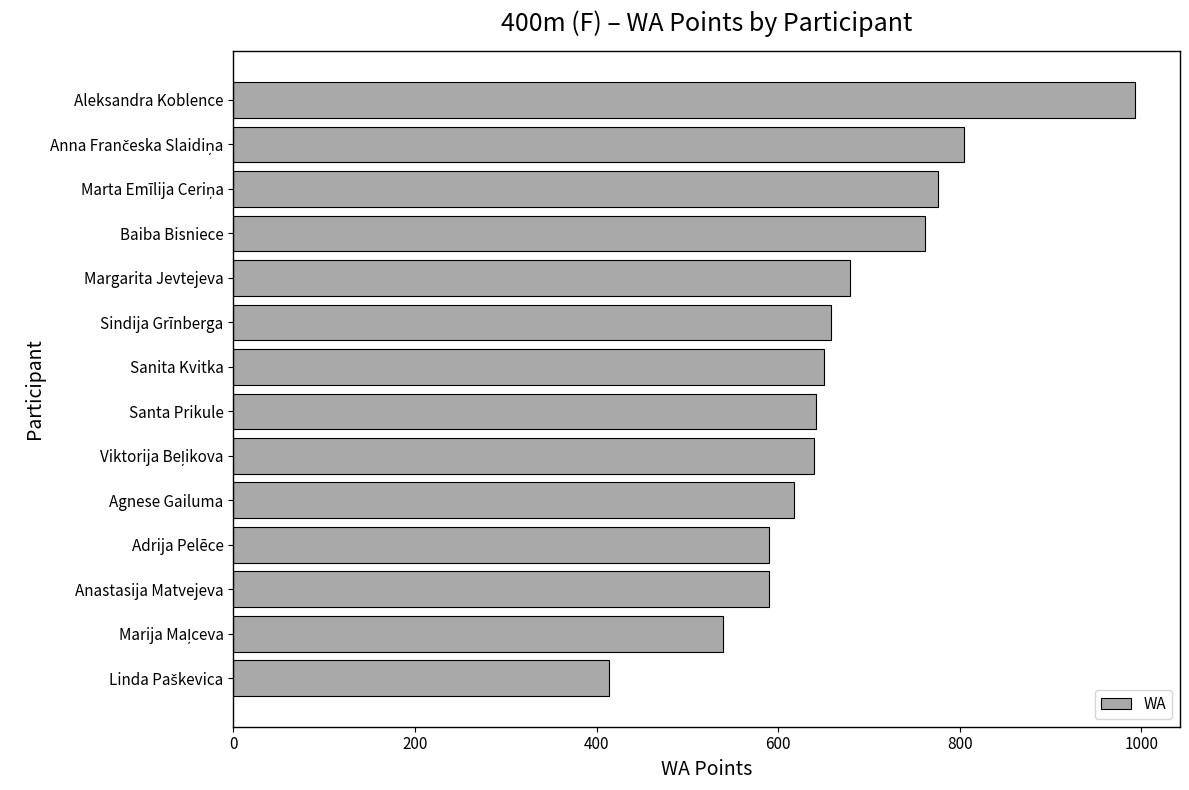

What is the value of the 13th bar from the top?

539